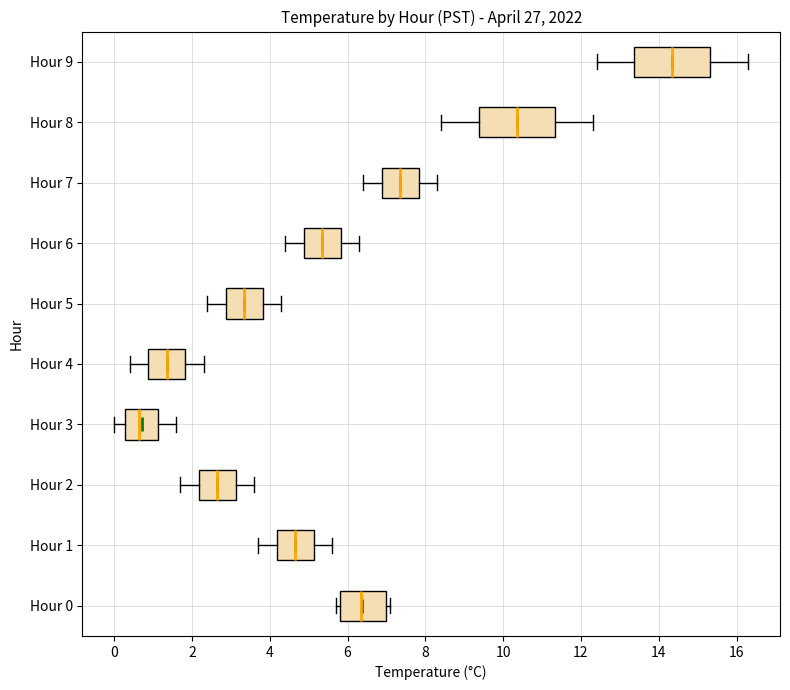

Reading bottom to top, read every box against the x-axis: the position of its median line, the range the box covers, and the ends of its whiskers. The values are not printed on the chart, so give them approximately, as read against the axis.

Hour 0: median 6.4, box 5.8 to 7.0, whiskers 5.8 (just left of the box's left edge) to 7.2
Hour 1: median 4.6, box 4.2 to 5.2, whiskers 3.8 to 5.6
Hour 2: median 2.6, box 2.2 to 3.2, whiskers 1.8 to 3.6
Hour 3: median 0.6, box 0.2 to 1.2, whiskers 0.0 to 1.6
Hour 4: median 1.4, box 0.8 to 1.8, whiskers 0.4 to 2.4
Hour 5: median 3.4, box 2.8 to 3.8, whiskers 2.4 to 4.4
Hour 6: median 5.4, box 4.8 to 5.8, whiskers 4.4 to 6.4
Hour 7: median 7.4, box 6.8 to 7.8, whiskers 6.4 to 8.4
Hour 8: median 10.4, box 9.4 to 11.4, whiskers 8.4 to 12.4
Hour 9: median 14.4, box 13.4 to 15.4, whiskers 12.4 to 16.4